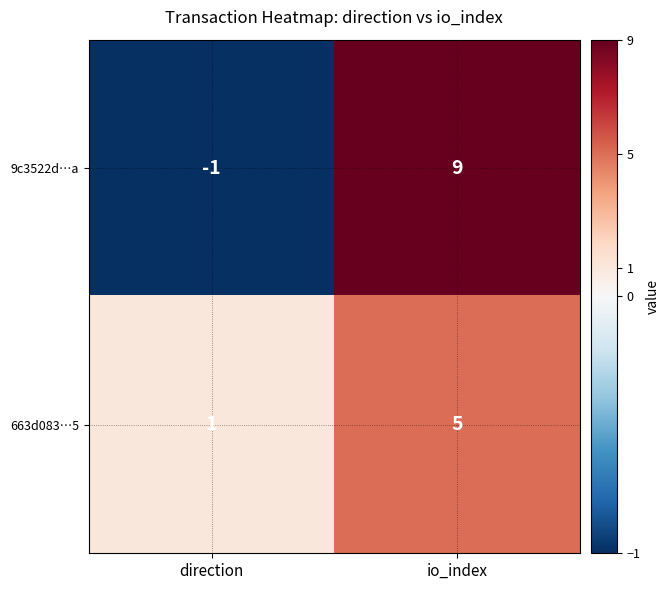

What is the minimum value shown in the chart?

-1